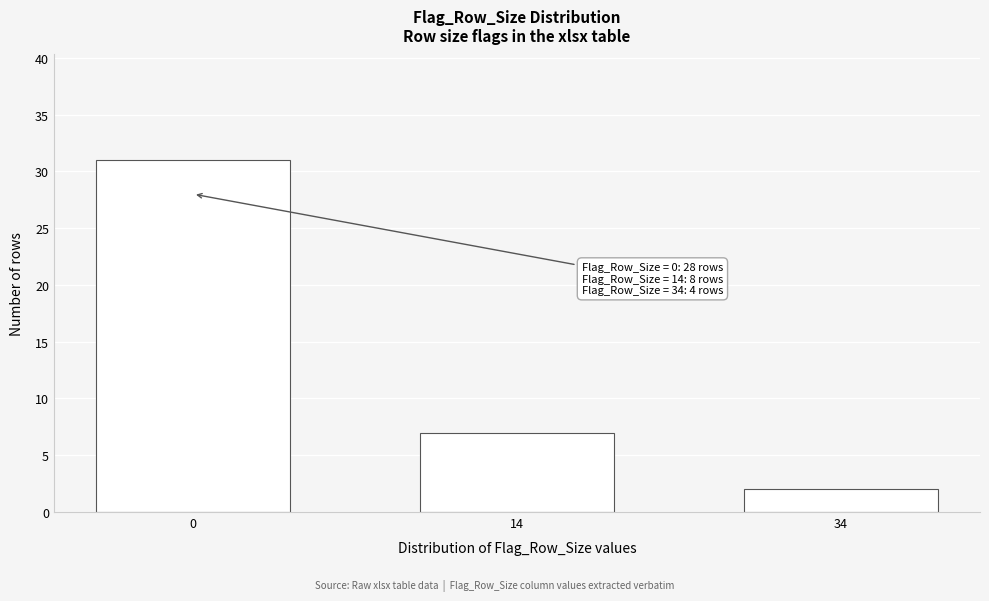

Reading left to right, extract all data points from this chart.

0=31	14=7	34=2